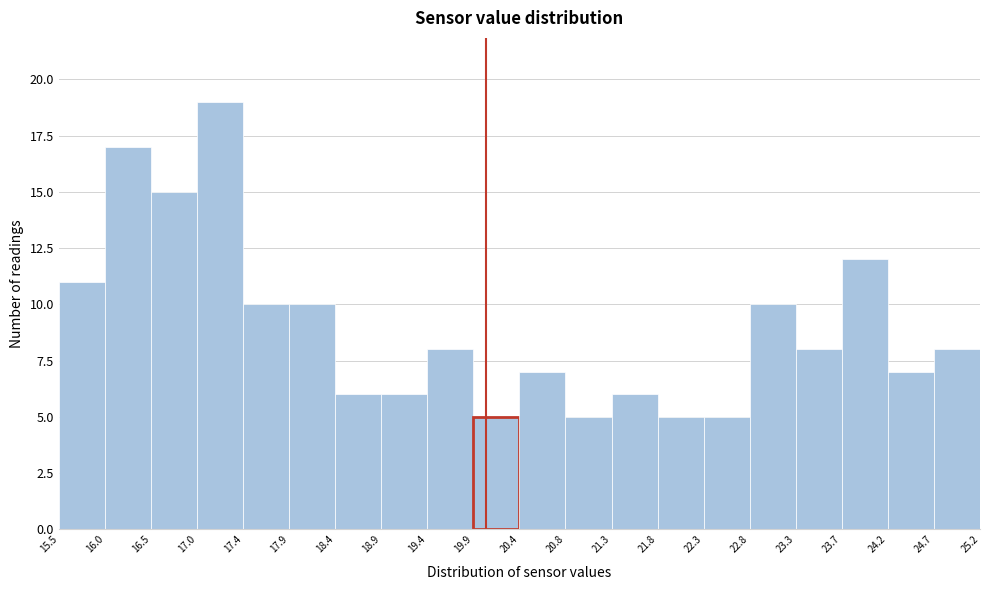

Which range on the x-axis has the tallest bar?

17.0 to 17.4